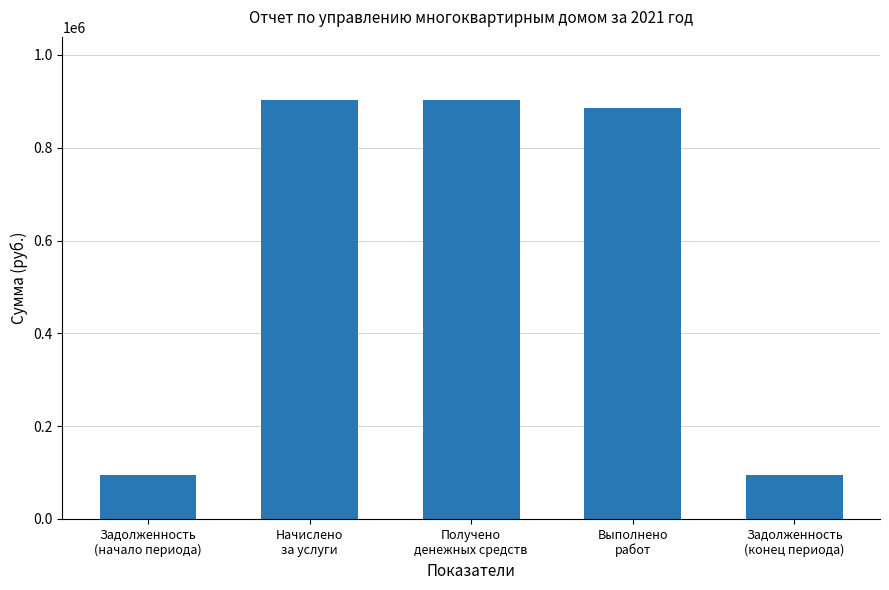

Is it true that the value at Выполнено
работ is 331600.2?

False